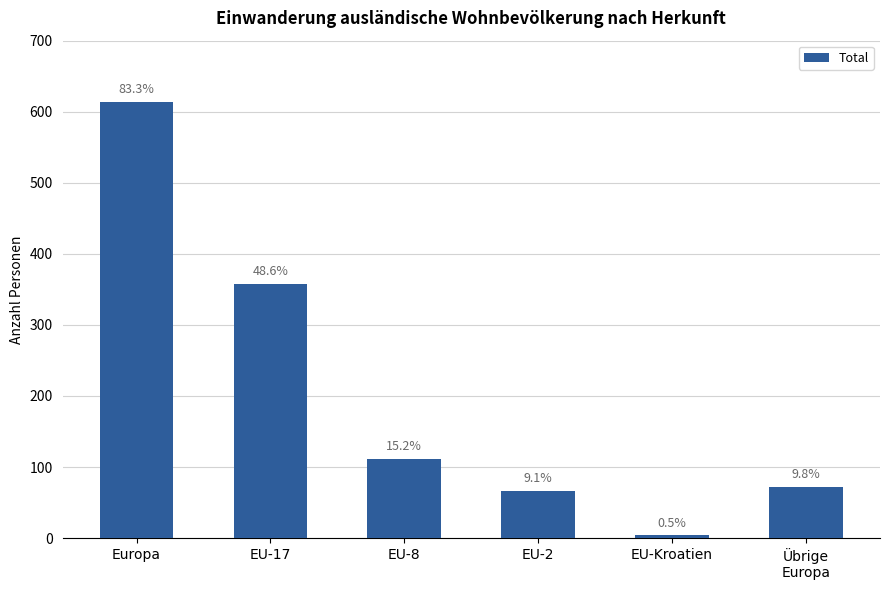

What is the minimum value shown in the chart?

4